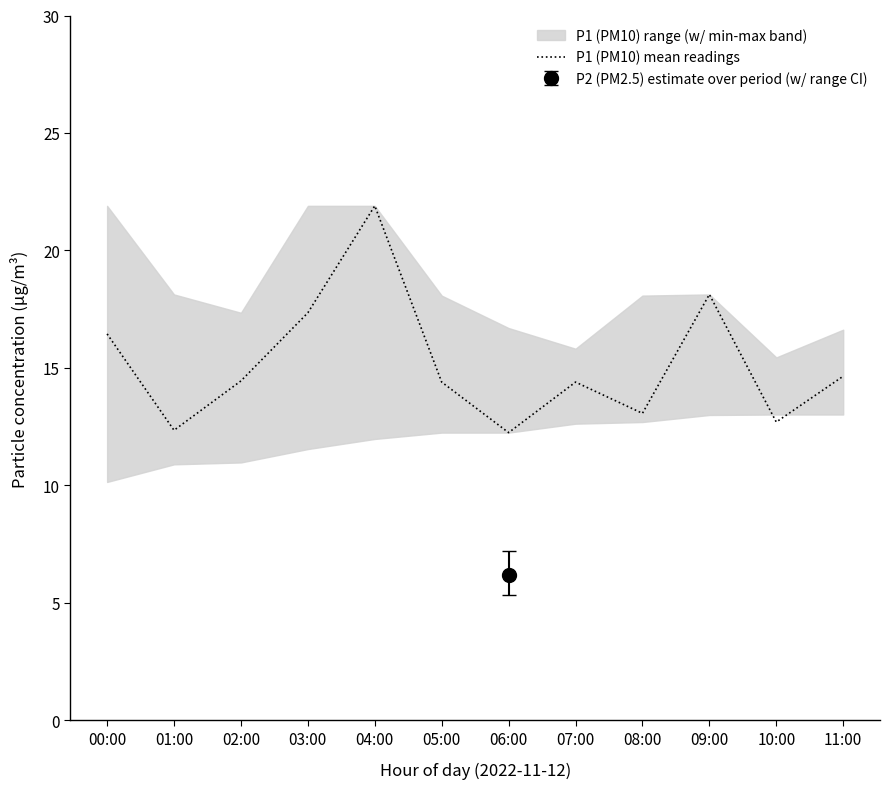

Where does the P1 (PM10) mean readings series first go above 14?

00:00